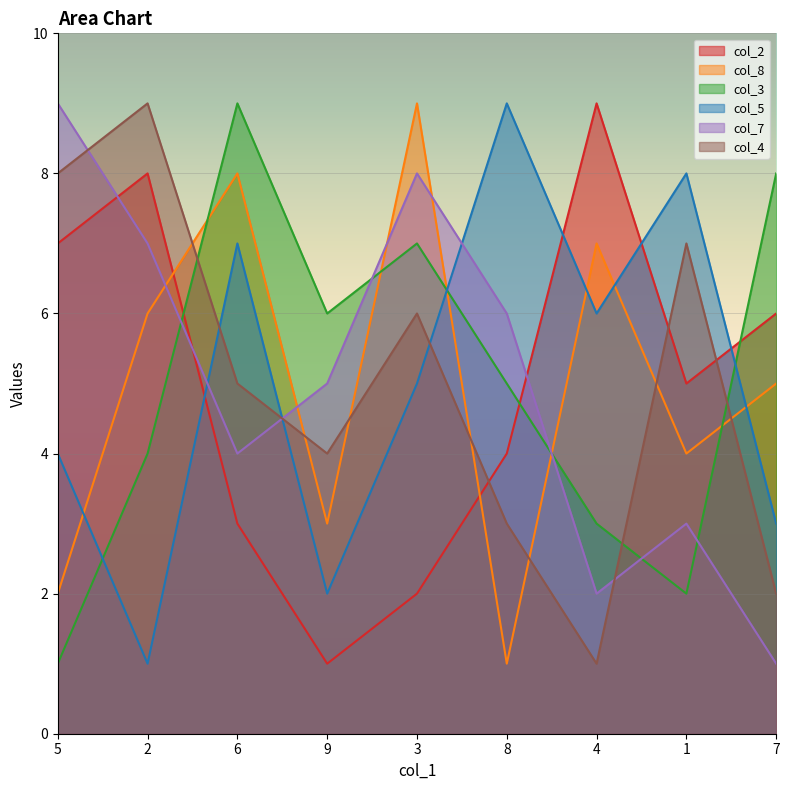

What is the spread (max minus min) of values at 5?

8